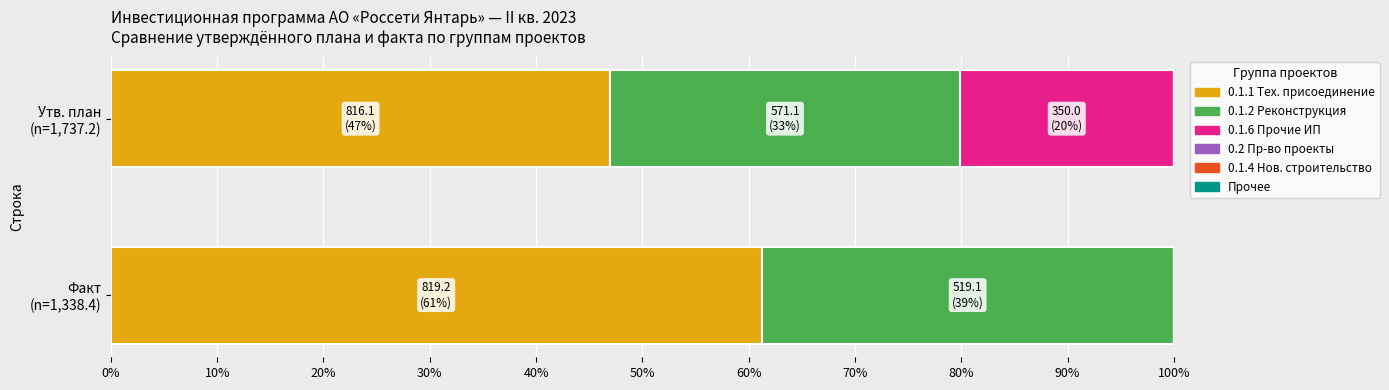

Count the number of data series in this chart.

6